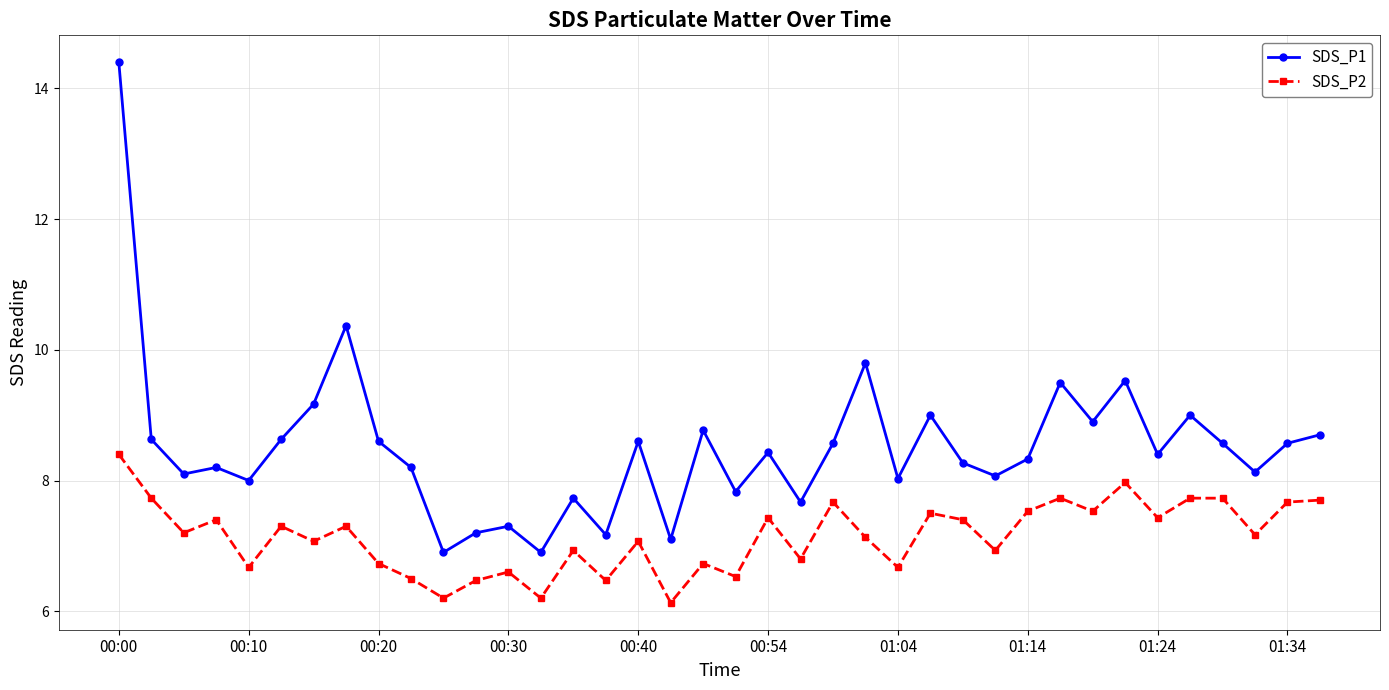

Which series has the largest range (max minus min)?

SDS_P1